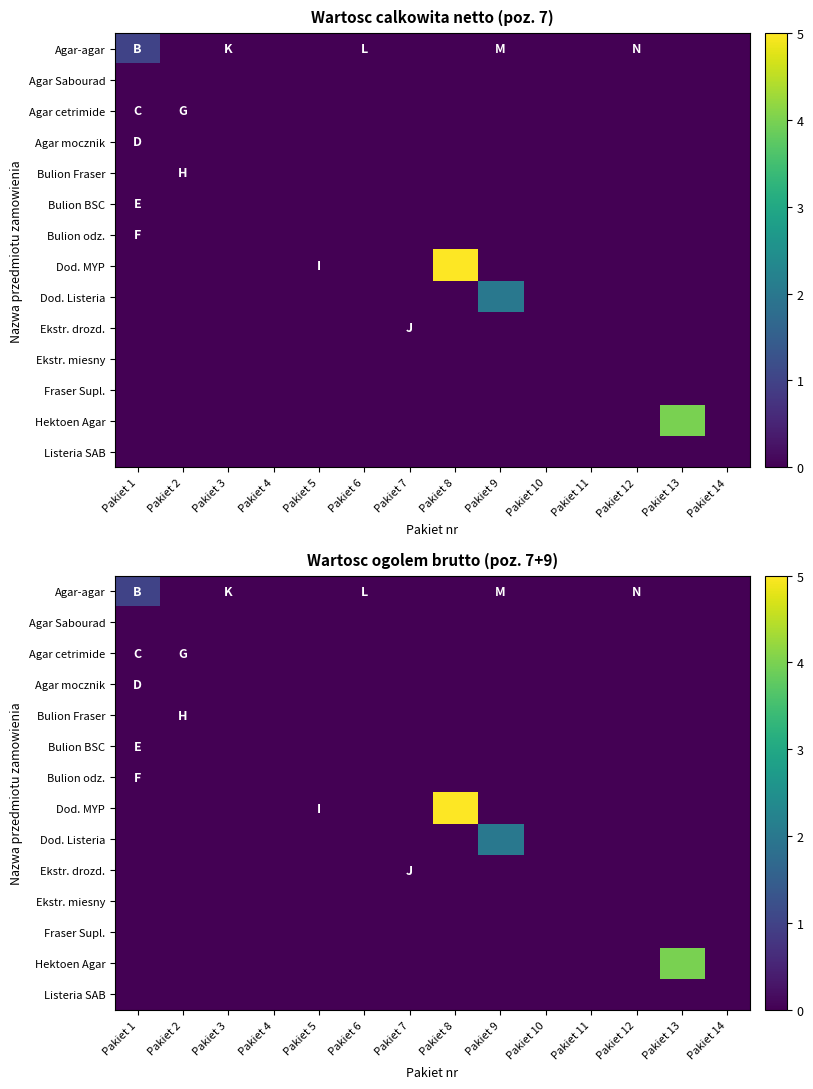

Which category has the lowest value in the Hektoen Agar series?

Pakiet 1